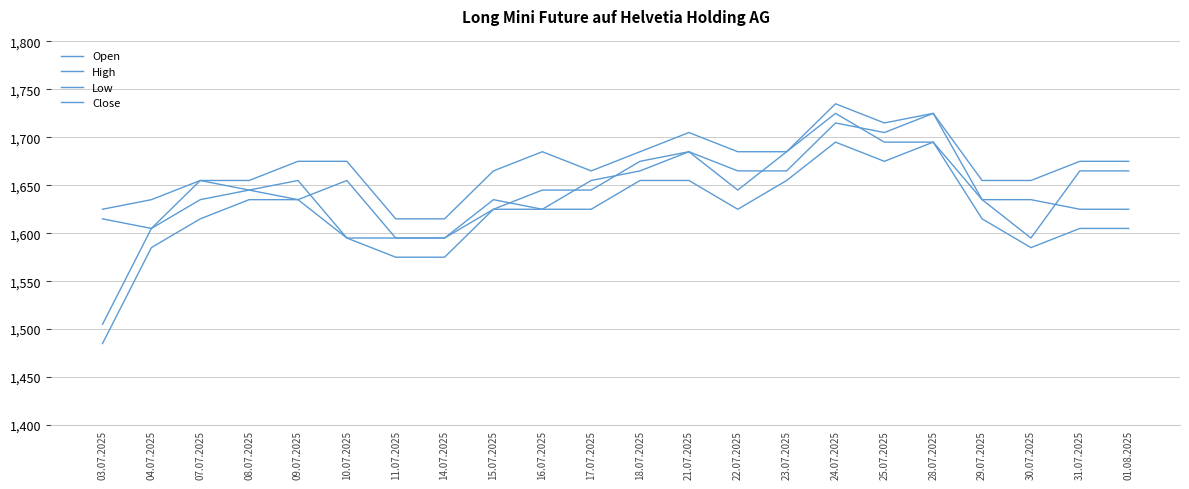

True or false: Open and High intersect in this chart.

False